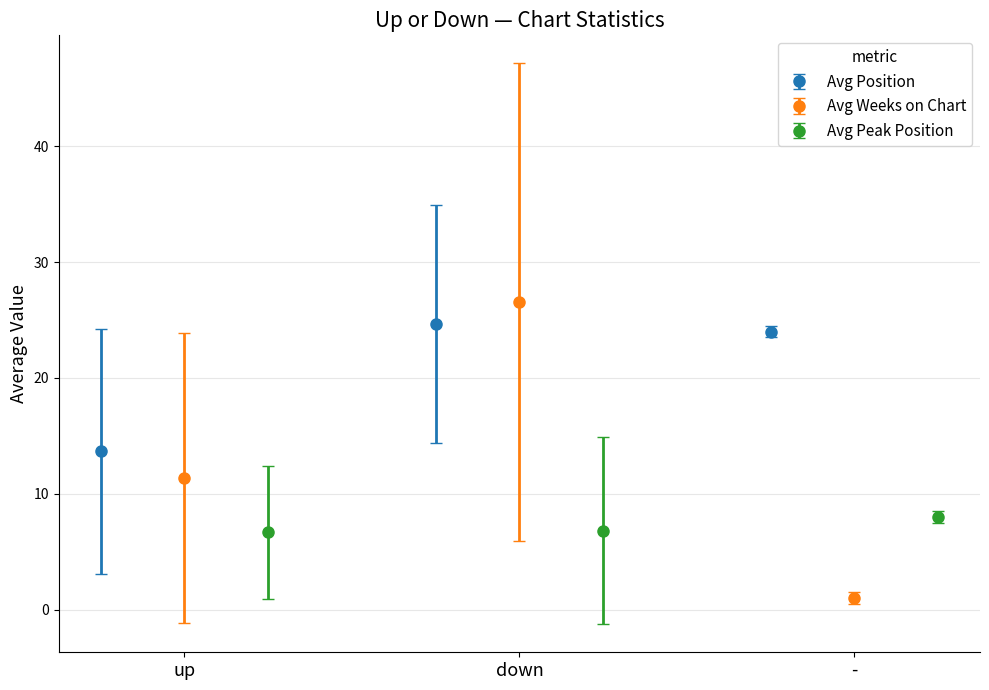

What is the value of the Avg Position point at the 3rd from the left?

24.0